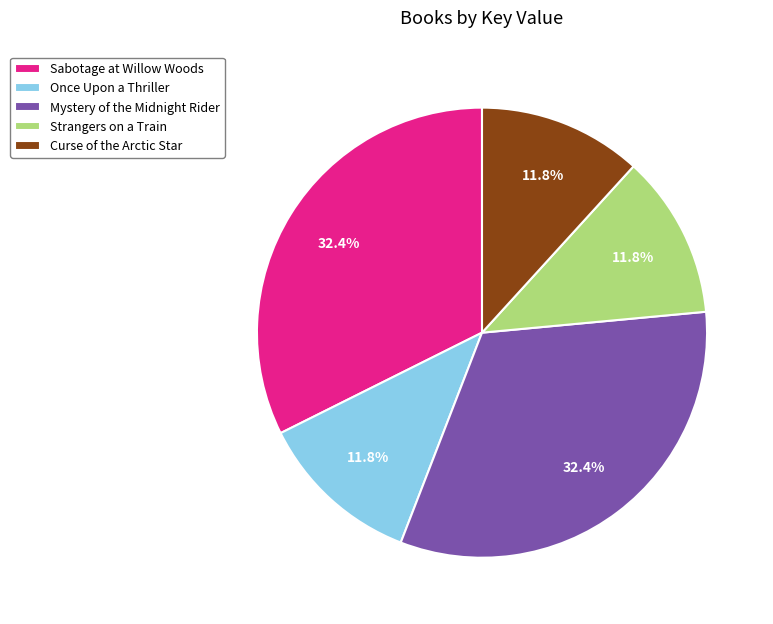

To the nearest percent, what is the difference between the Strangers on a Train and Mystery of the Midnight Rider slice percentages?

21%